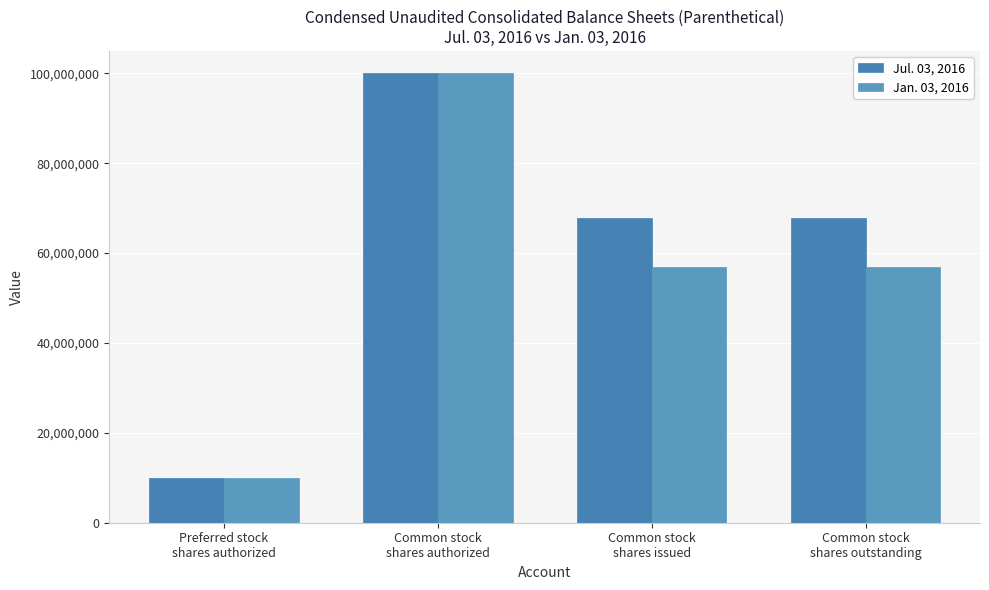

What is the difference between the highest and lowest values at Common stock
shares issued?

10864000